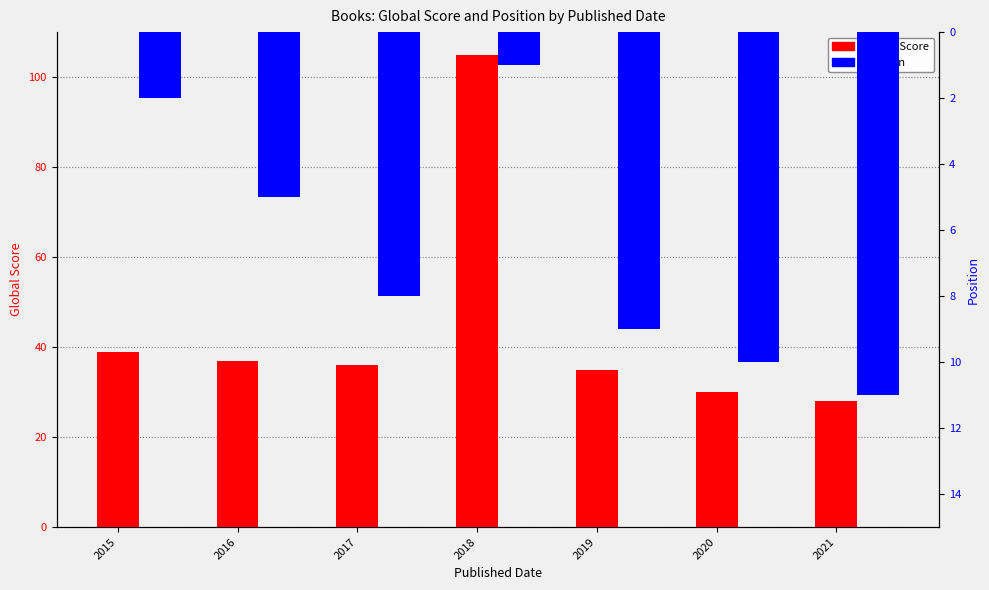

At 2021, list the series in order from smallest to largest.

Position, Global Score